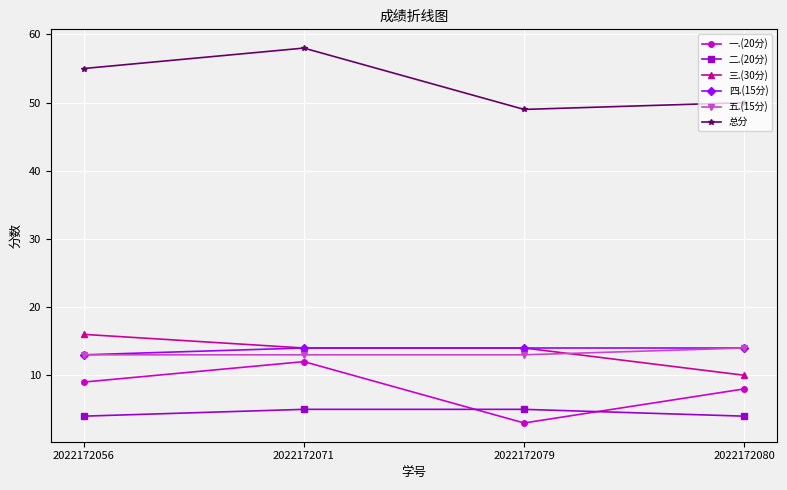

What is the maximum value for 三.(30分)?

16